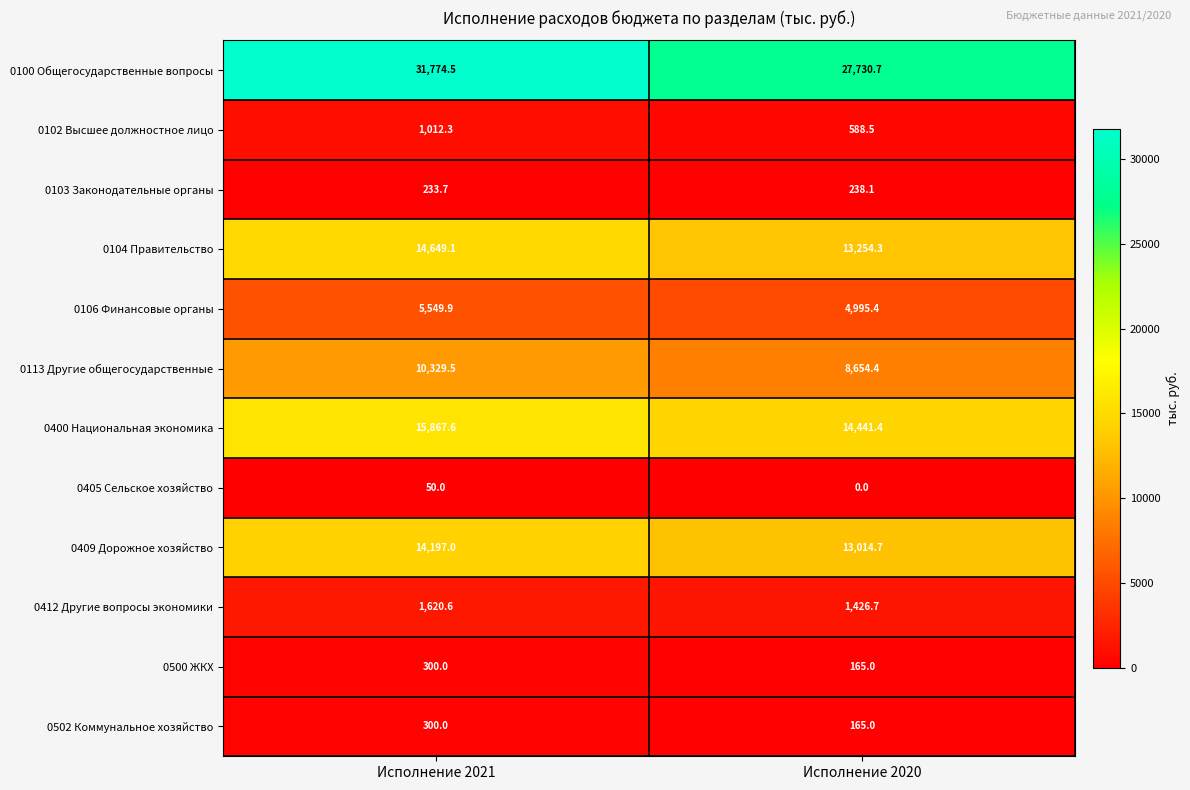

What is the sum of all 0502 Коммунальное хозяйство values?

465.0